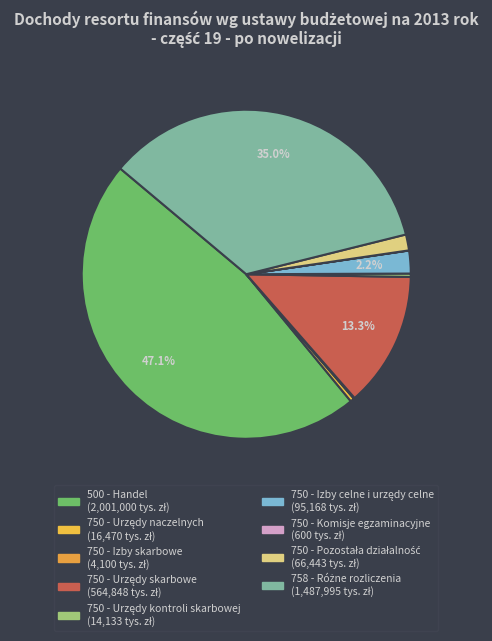

Which slice is the smallest?

750 - Komisje egzaminacyjne